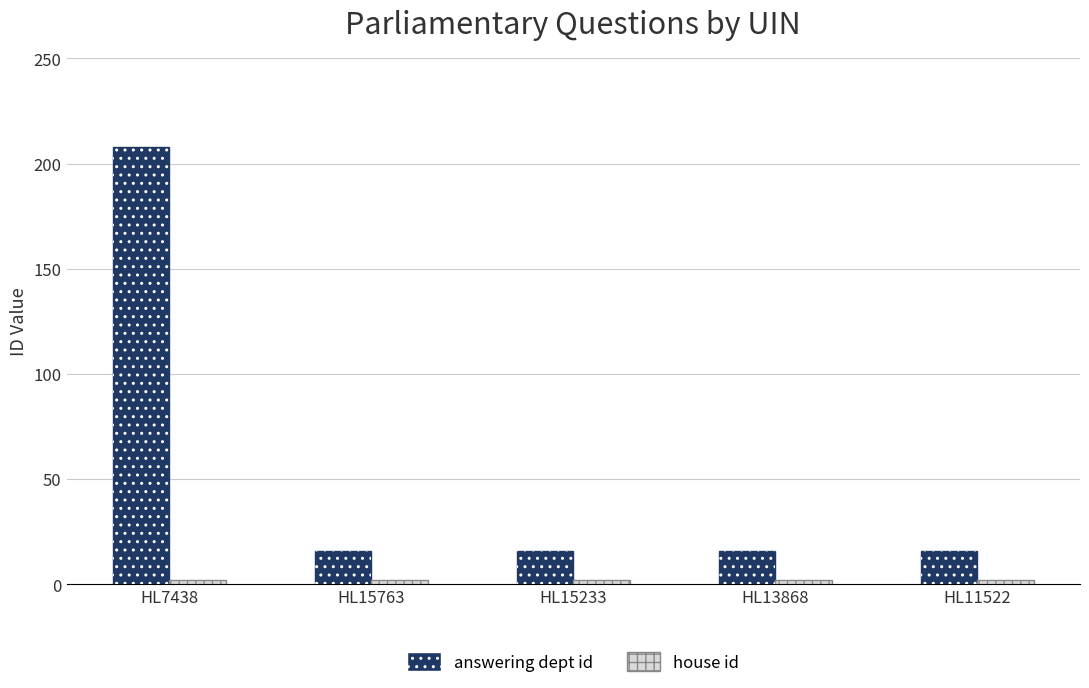

What is the spread (max minus min) of values at HL11522?

14